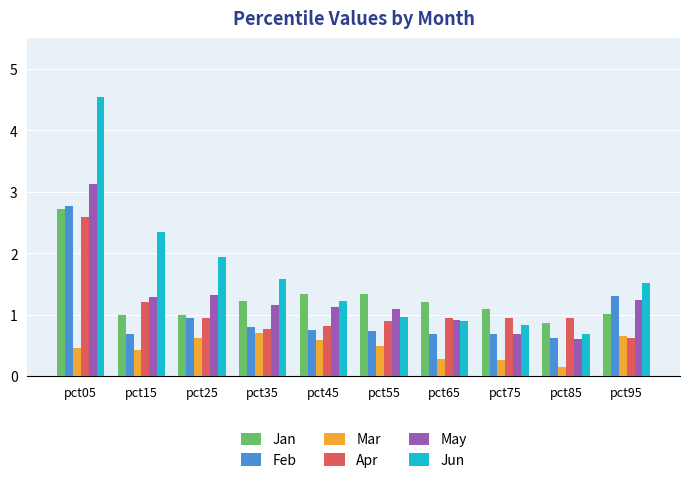

What is the total value across all series at pct35?

6.3